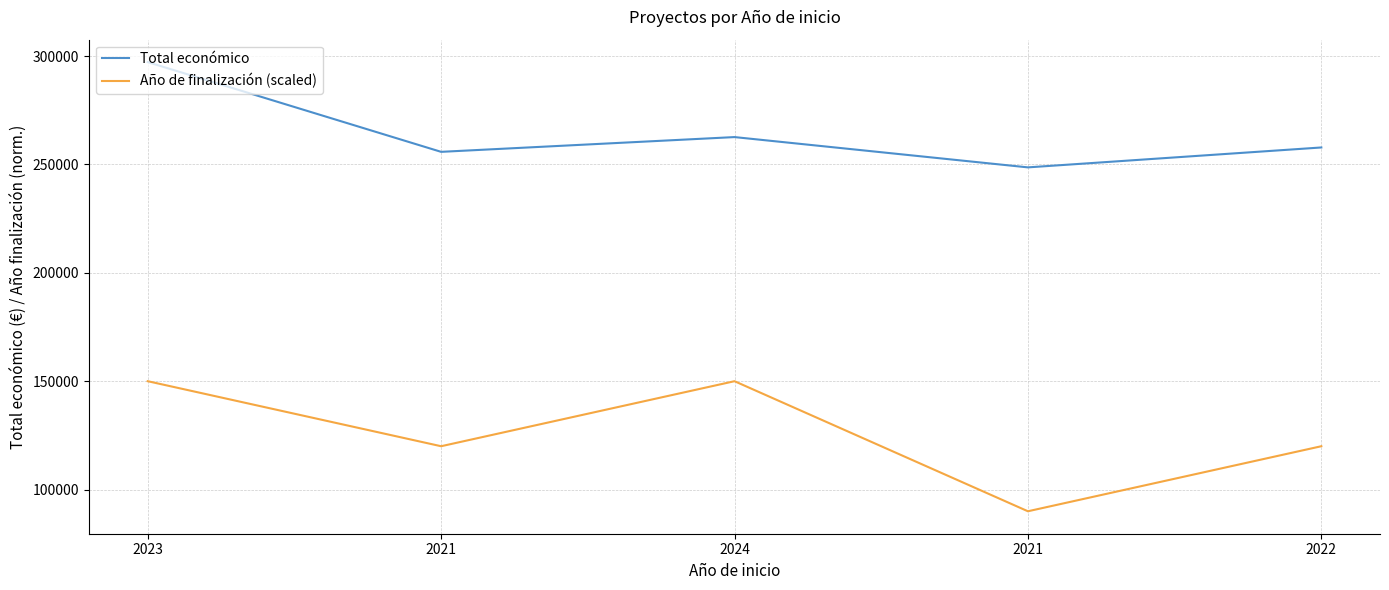

Read the Total económico value at 2021.

248634